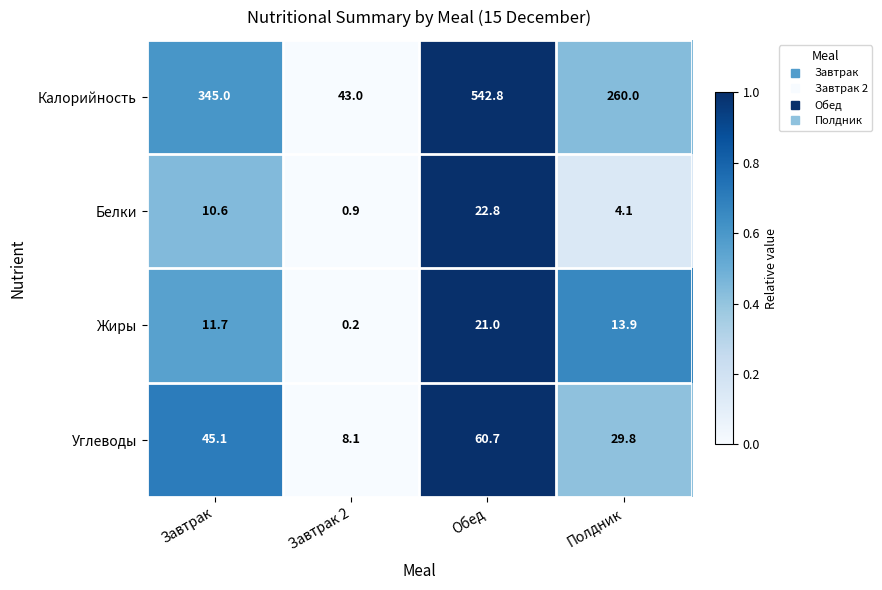

What is the total value across all series at Полдник?

307.8